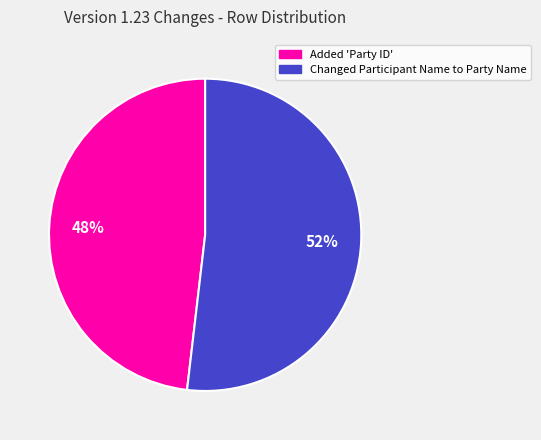

True or false: Added 'Party ID' accounts for 58% of the total.

False